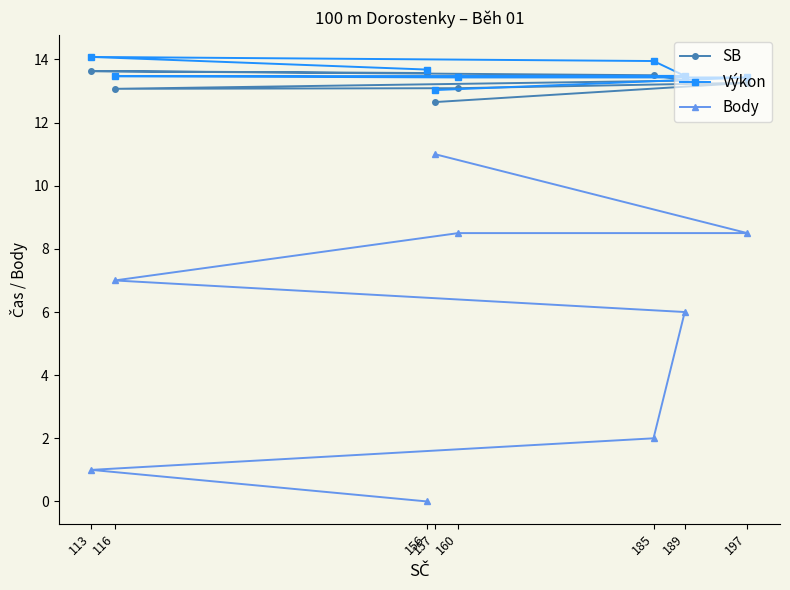

At 197, list the series in order from smallest to largest.

Body, SB, Výkon